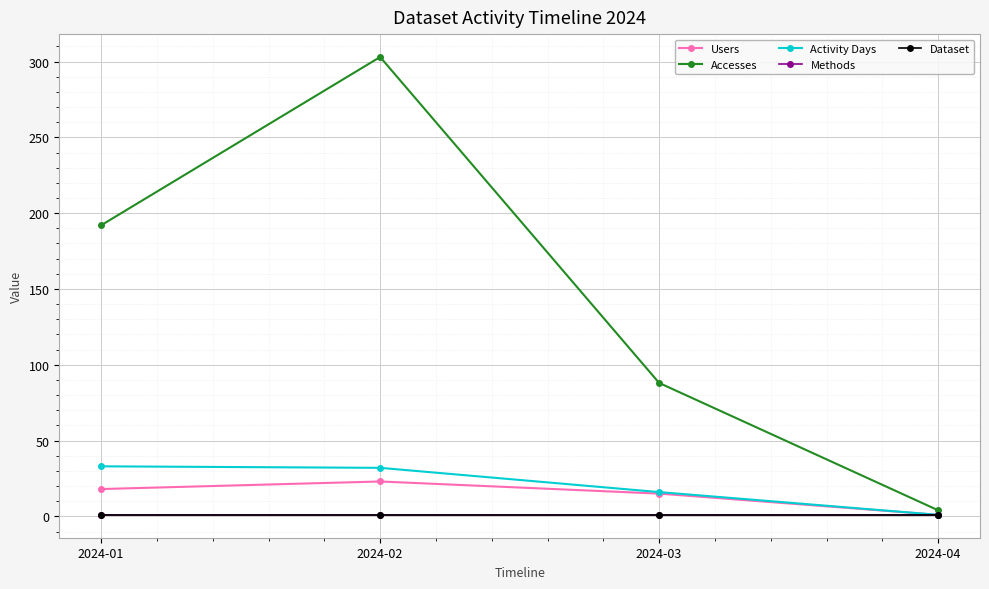

What is the difference between the second highest and second lowest values in the Accesses series?

104